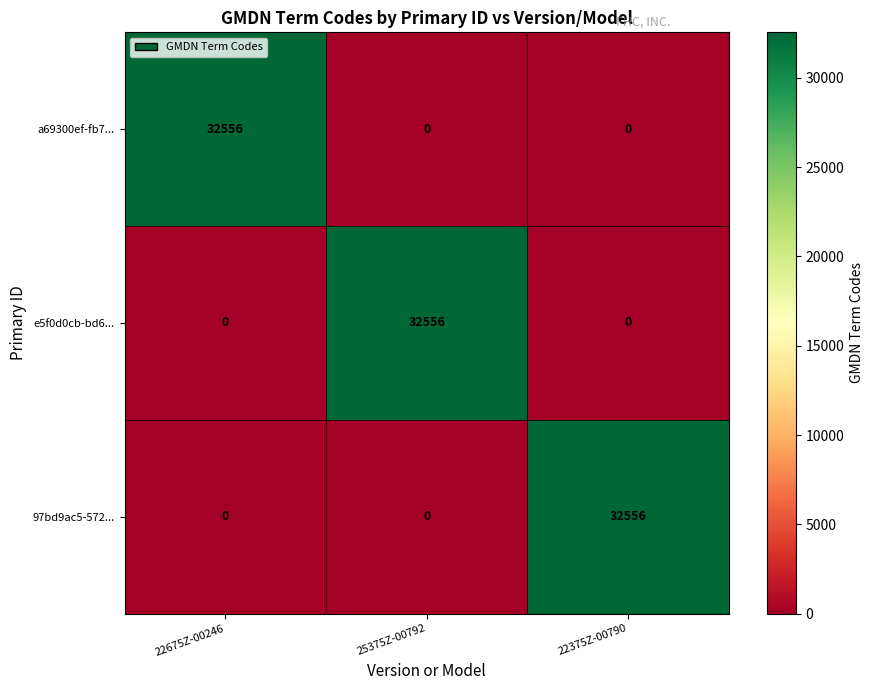

What is the spread (max minus min) of values at 22675Z-00246?

32556